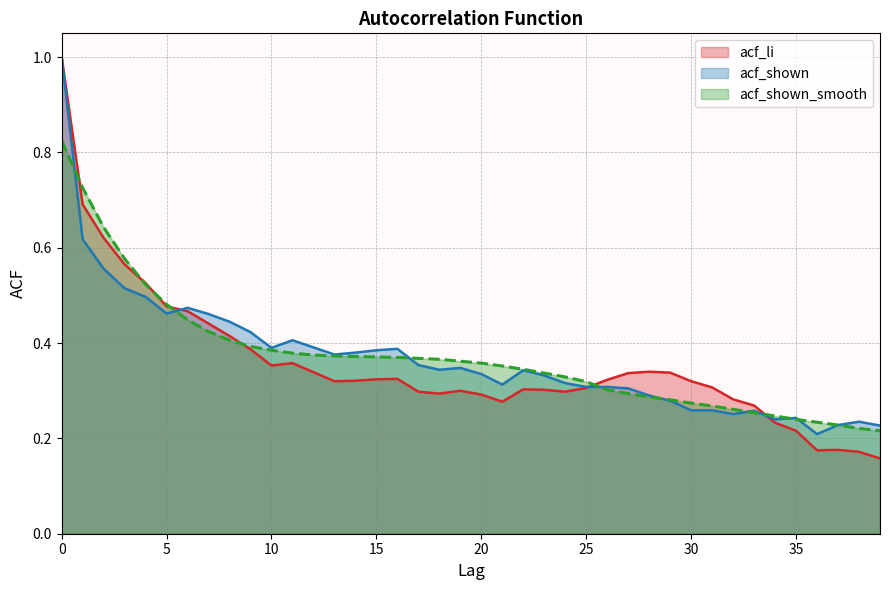

Count the acf_shown values in the range 0 to 1.

40